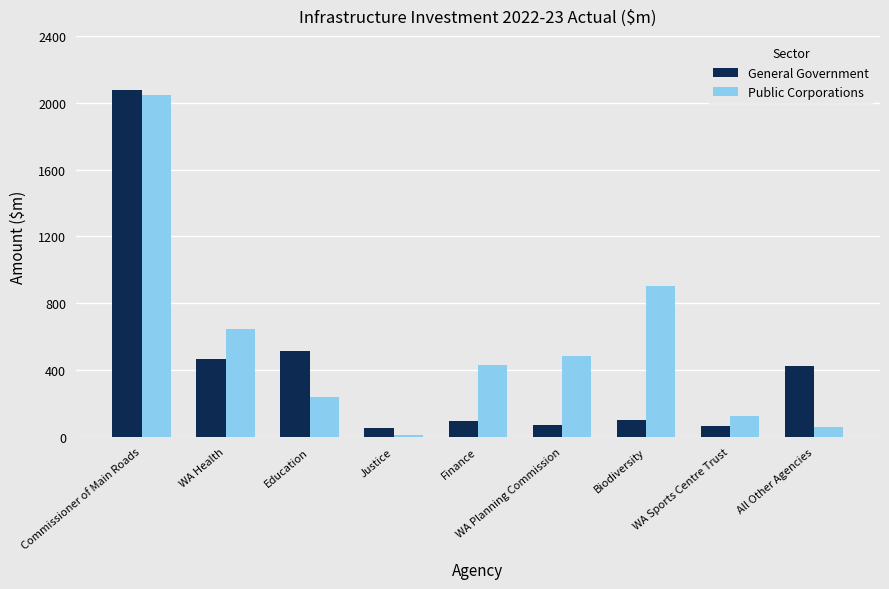

The value of Public Corporations at Finance is 431. True or false?

True